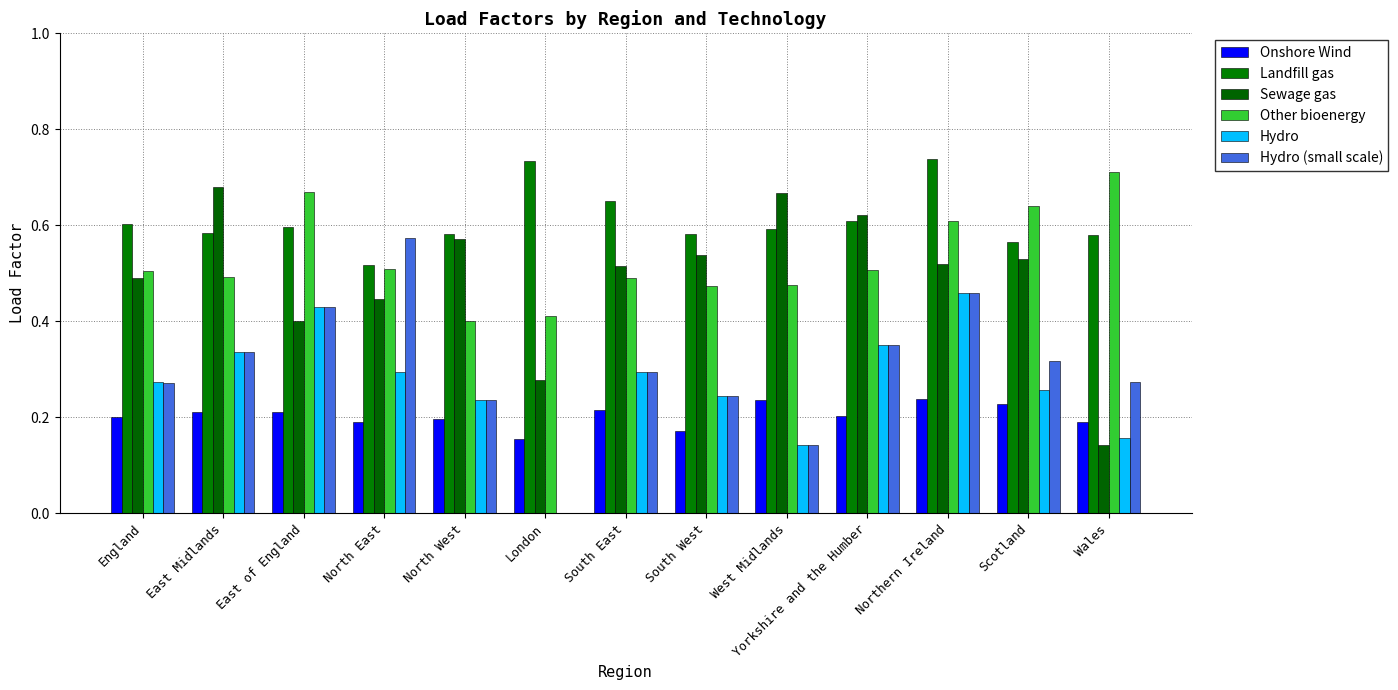

Is the value of Onshore Wind at North West greater than the value of Other bioenergy at East Midlands?

No